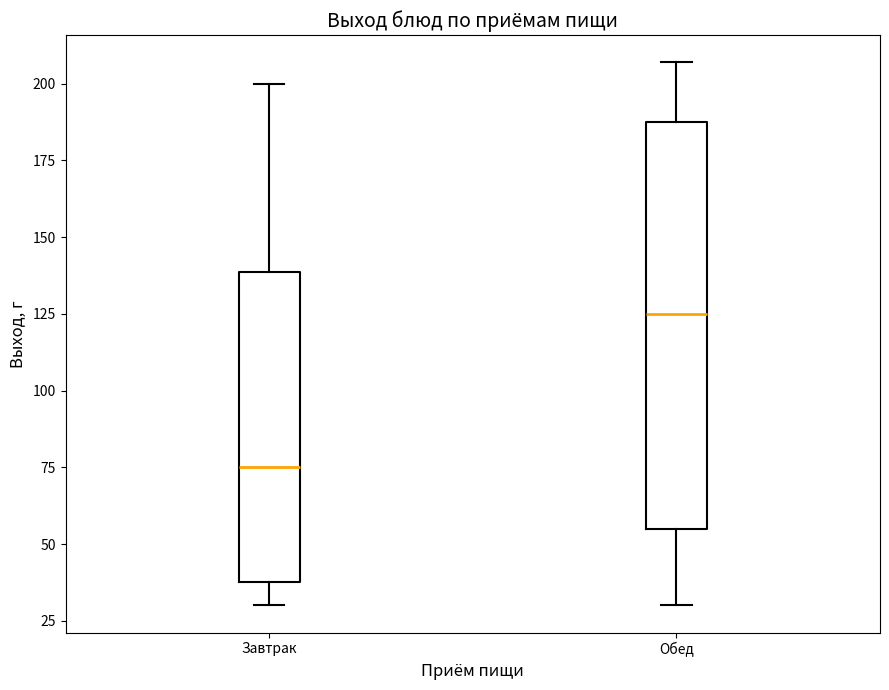

Where is the lower edge of the box for Обед on the y-axis? The values are not printed on the chart, so give them approximately, as read against the axis.

55